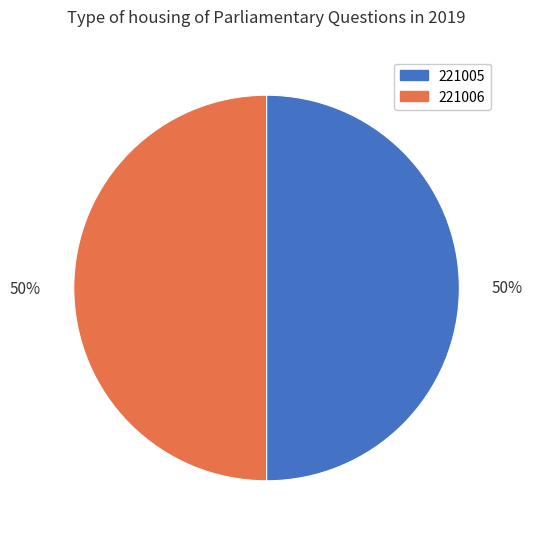

Approximately how many times larger is the value at 221005 compared to 221006?

1.0